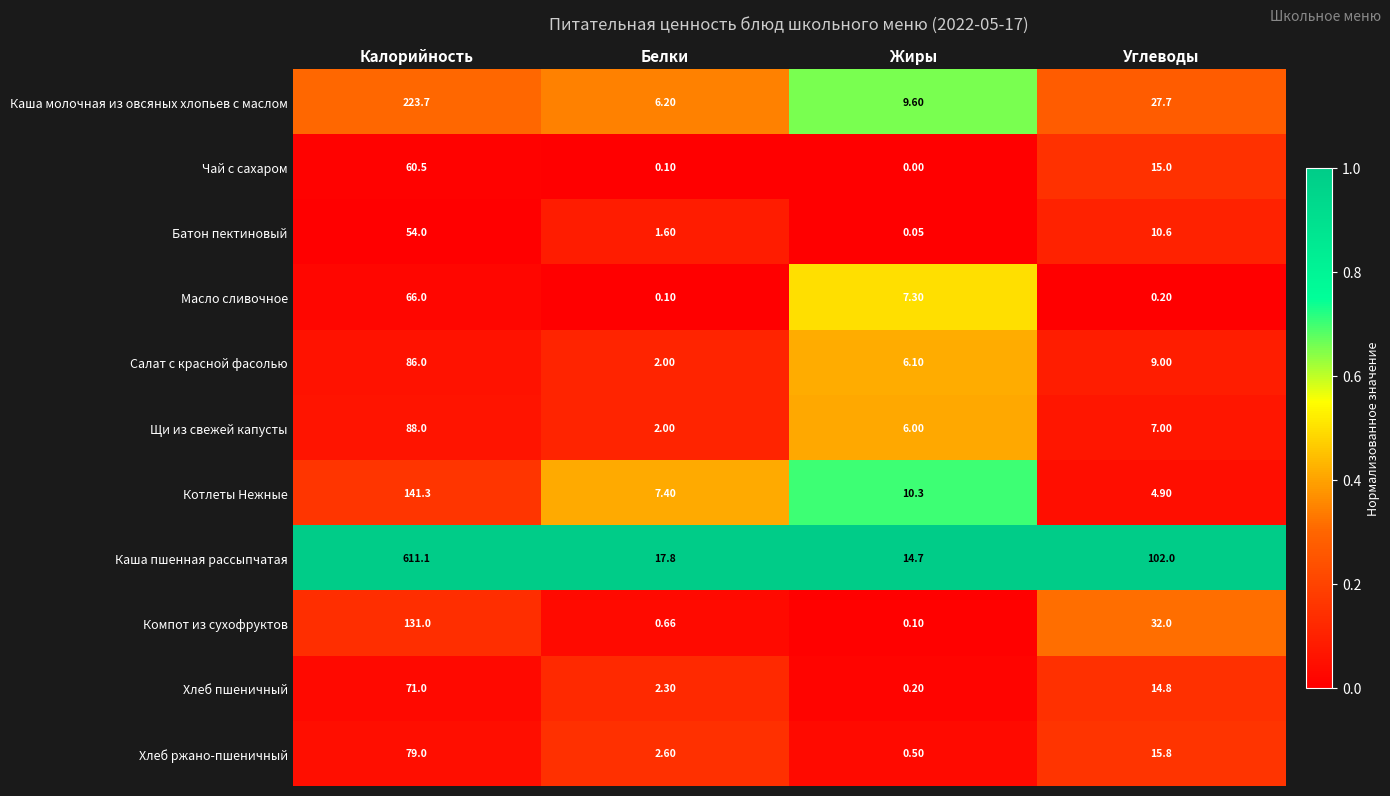

At which label does Компот из сухофруктов first exceed 32?

Калорийность